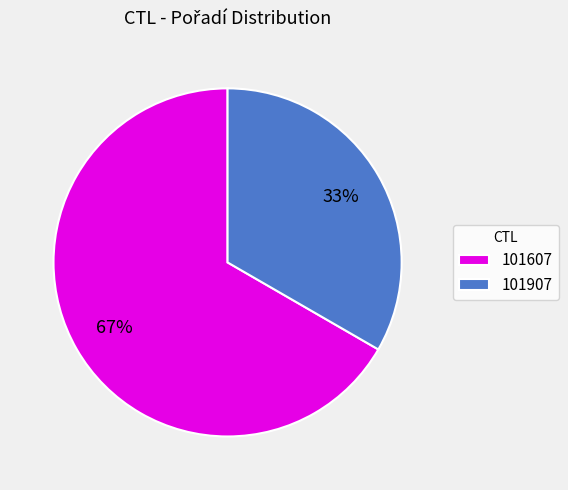

What is the largest slice in the pie chart?

101607